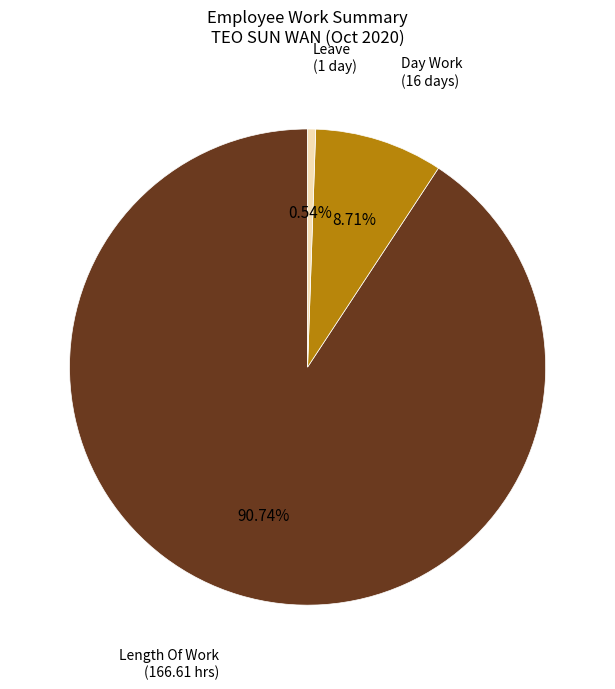

Is there a majority slice in this chart?

Yes